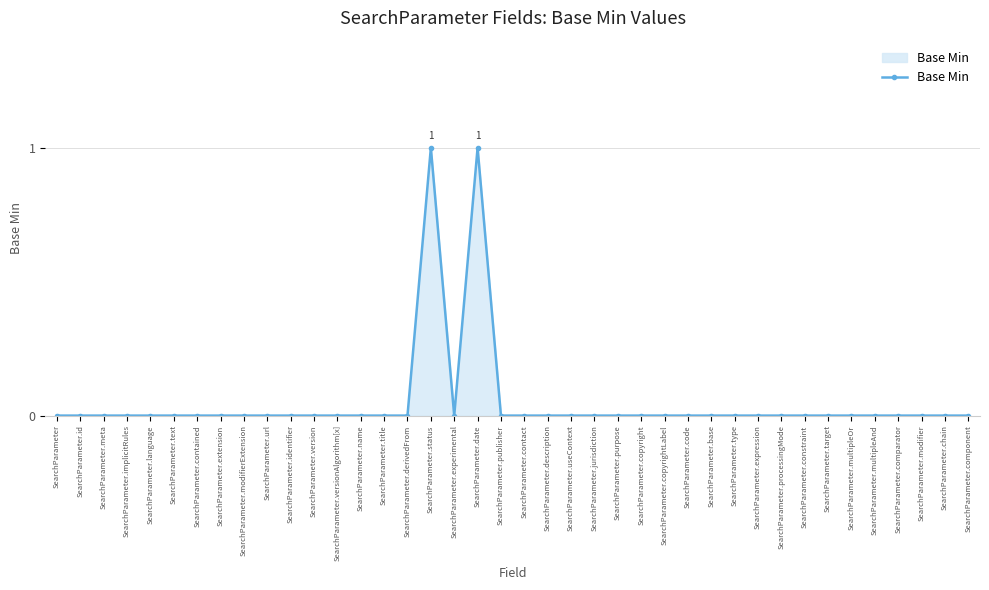

Reading left to right, transcribe all the data shown in this chart.

0	0	0	0	0	0	0	0	0	0	0	0	0	0	0	0	1	0	1	0	0	0	0	0	0	0	0	0	0	0	0	0	0	0	0	0	0	0	0	0